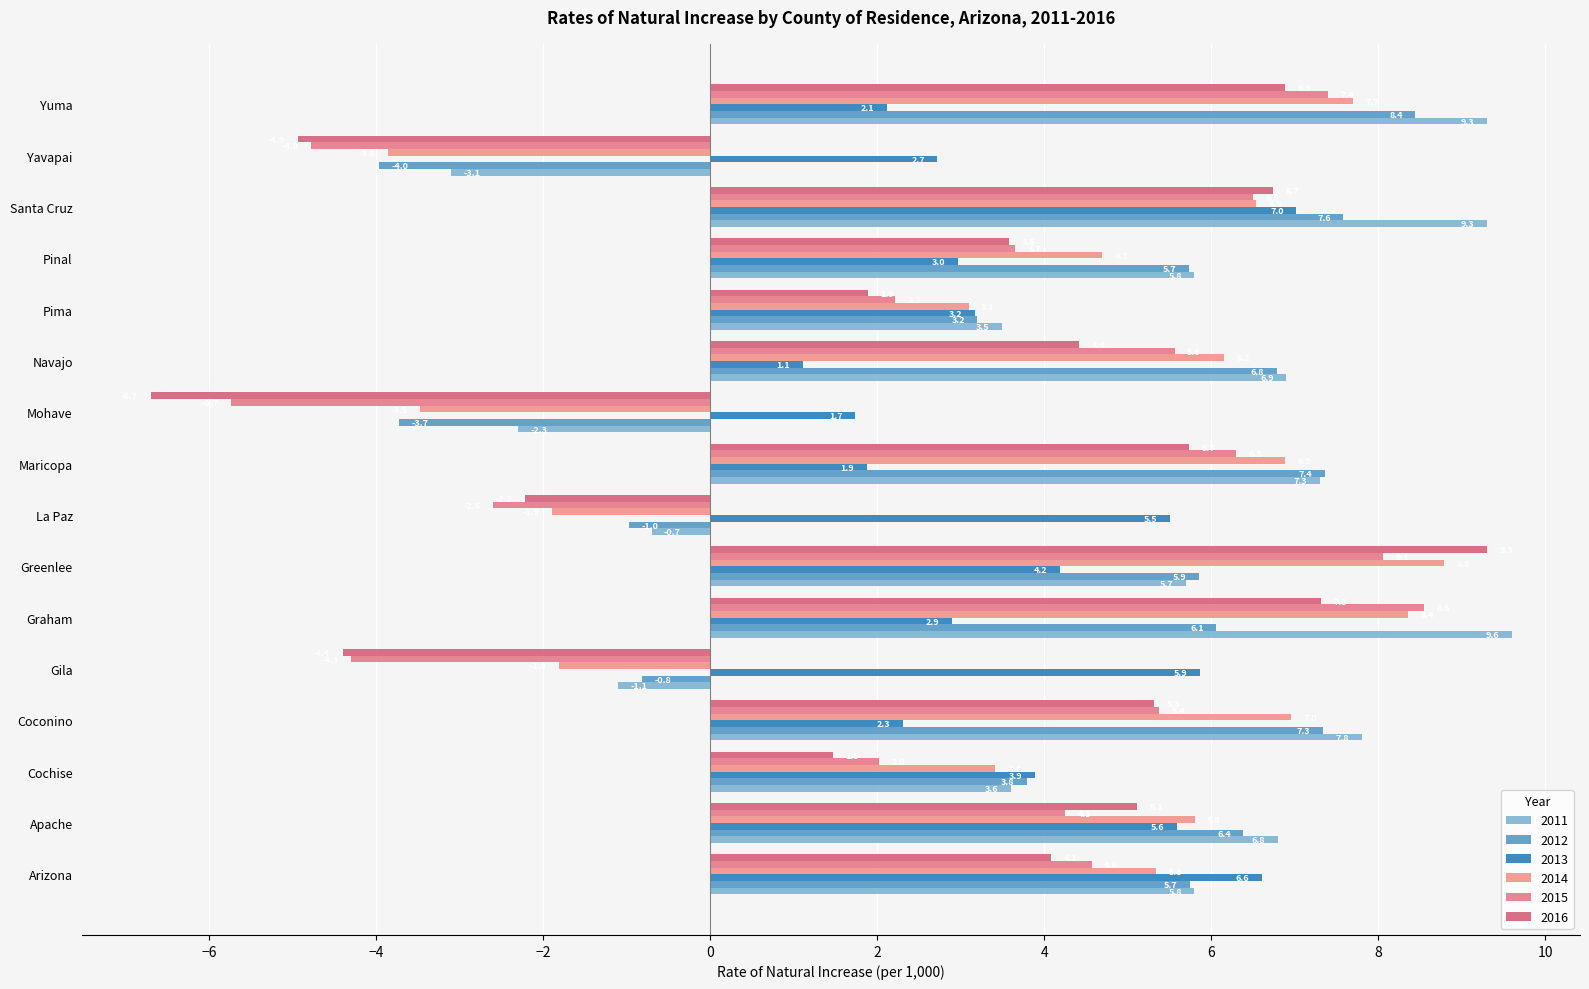

How many distinct data groups are displayed?

6